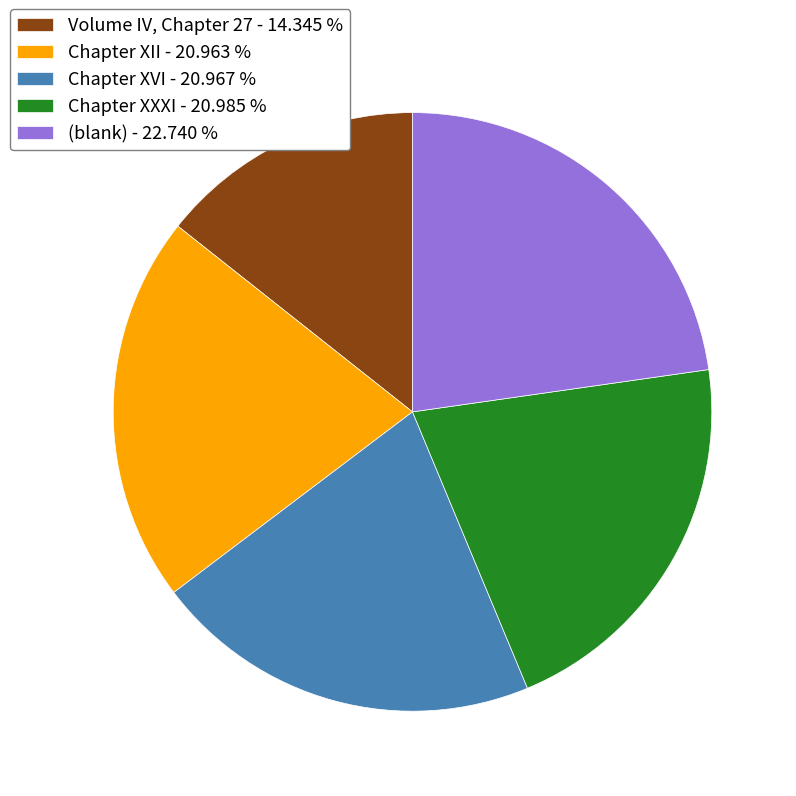

Which slice is the smallest?

Volume IV, Chapter 27 - 14.345 %